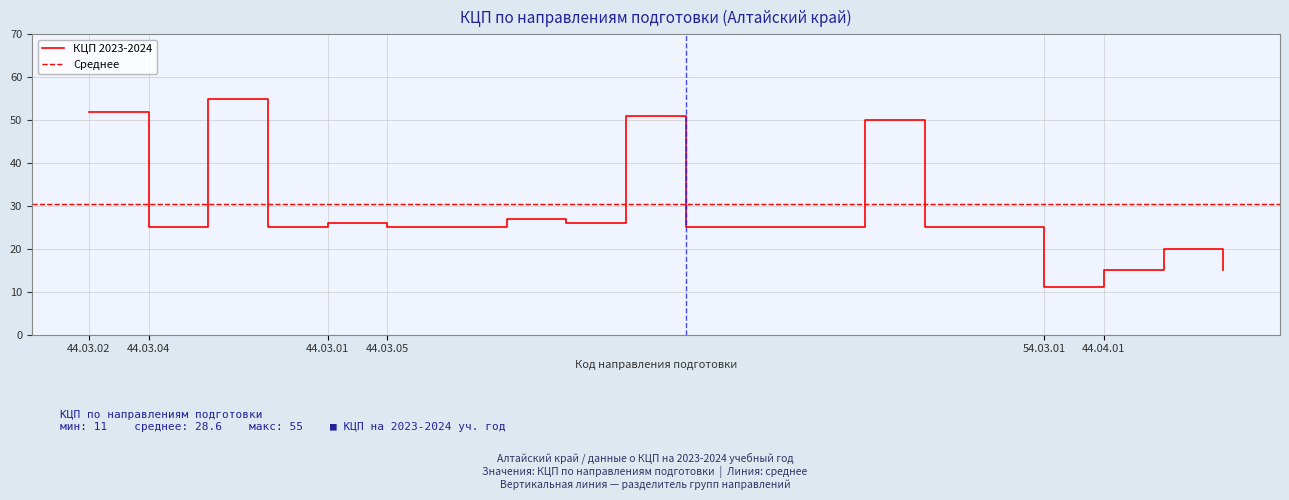

What is the minimum value shown in the chart?

11